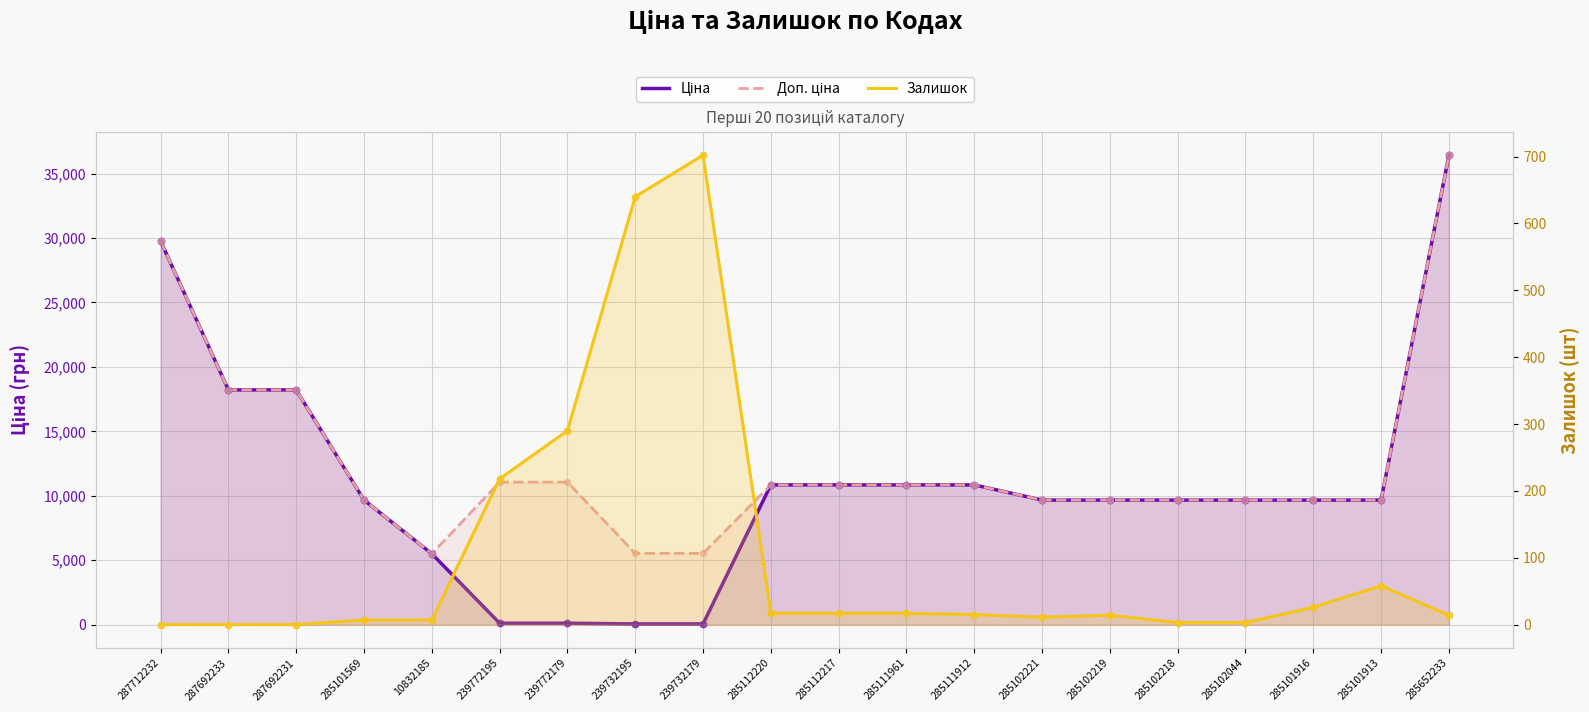

What are all the series names shown in the legend?

Ціна, Доп. ціна, Залишок